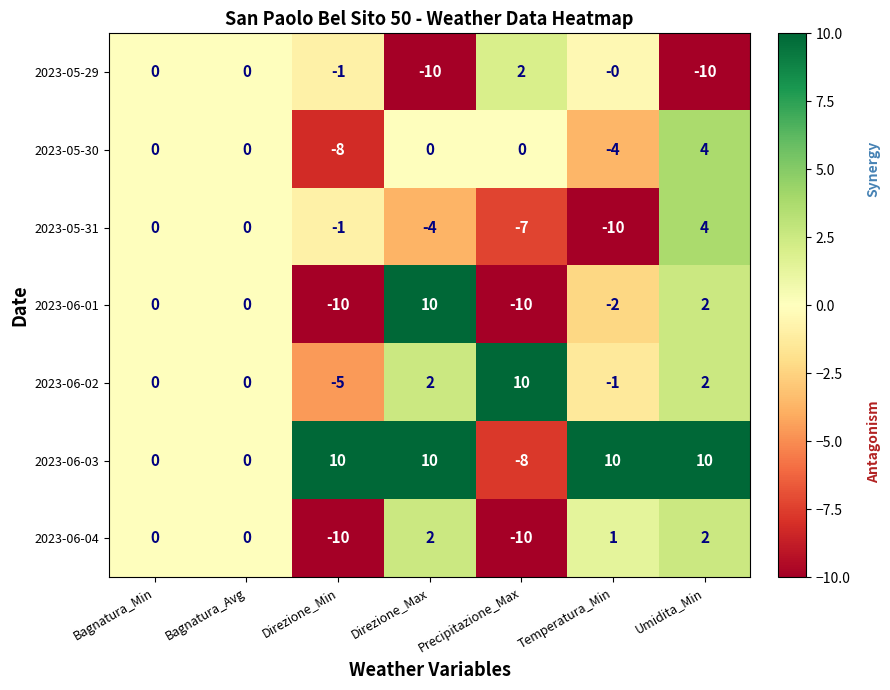

What is the total value across all series at Direzione_Min?

-25